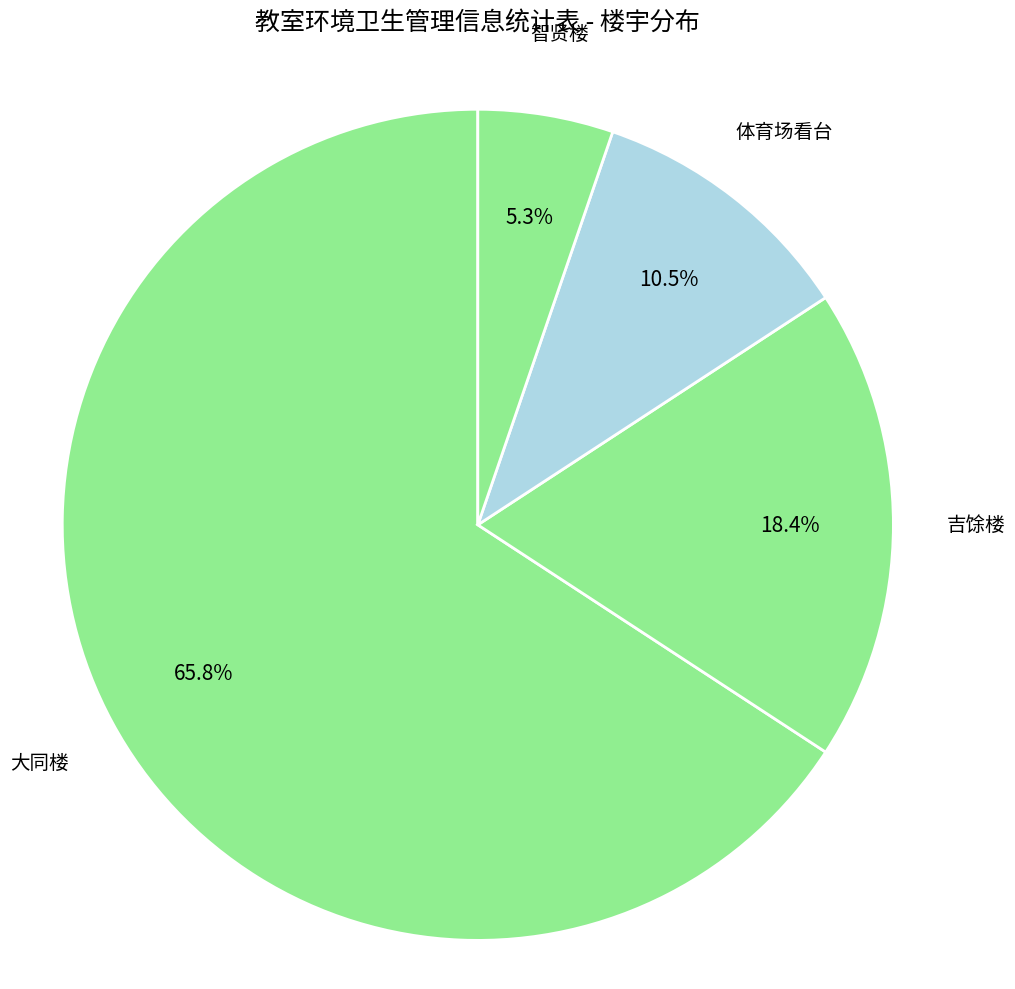

Which has a higher value, 吉馀楼 or 体育场看台?

吉馀楼